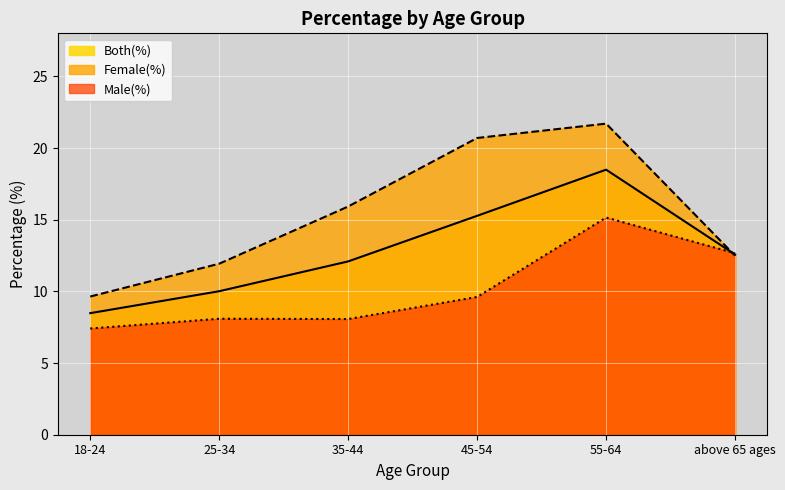

Where is Female(%) nearest to the value 15?

35-44